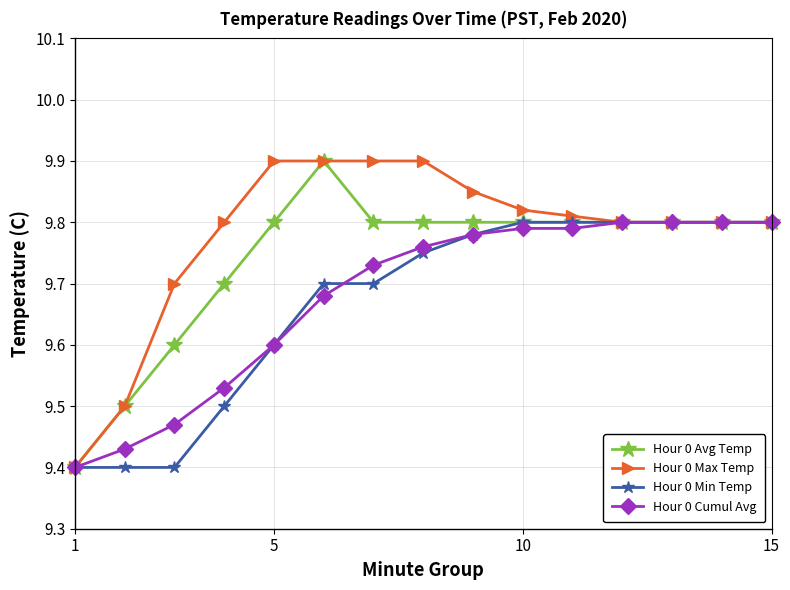

Count the Hour 0 Cumul Avg values in the range 9 to 10.

15